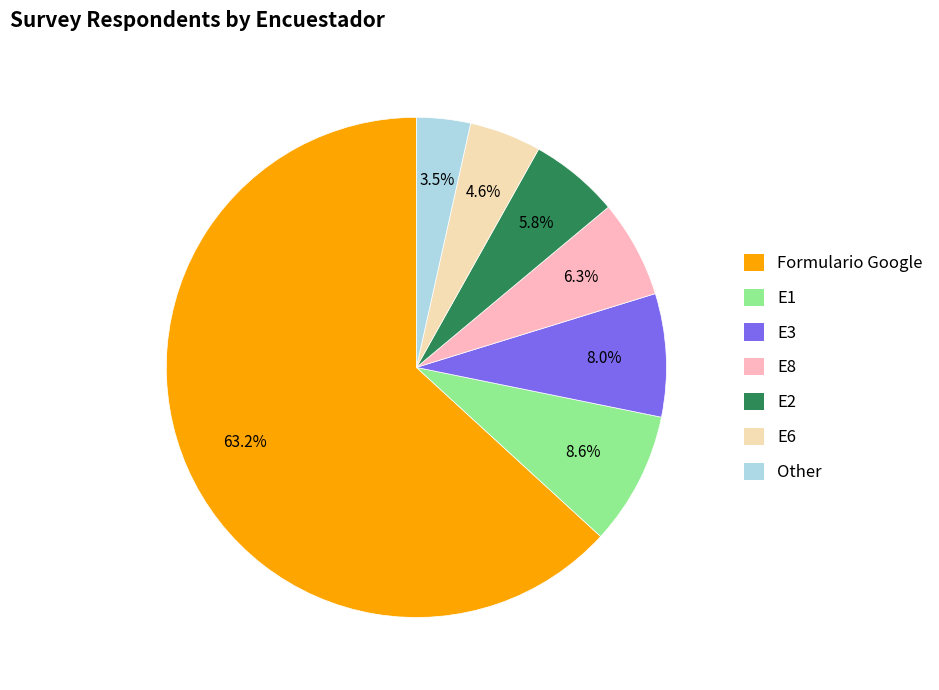

Which has a higher value, E2 or E6?

E2